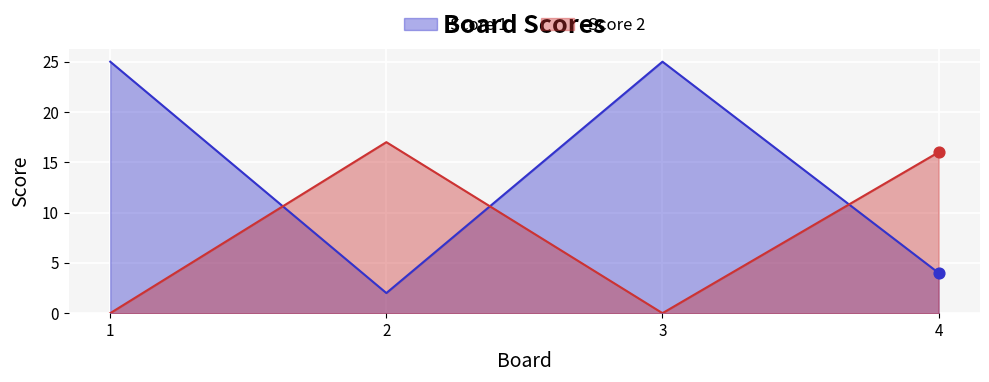

Which series reaches the maximum Y coordinate?

Score 1